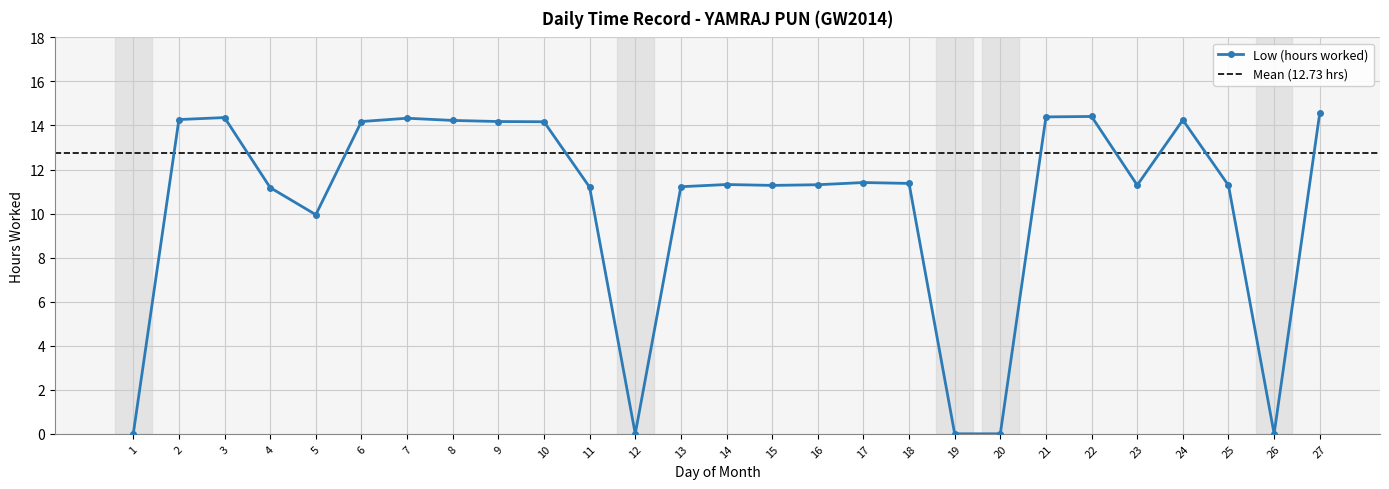

How many interior local valleys (lower than both neighbors) does the data have?

5